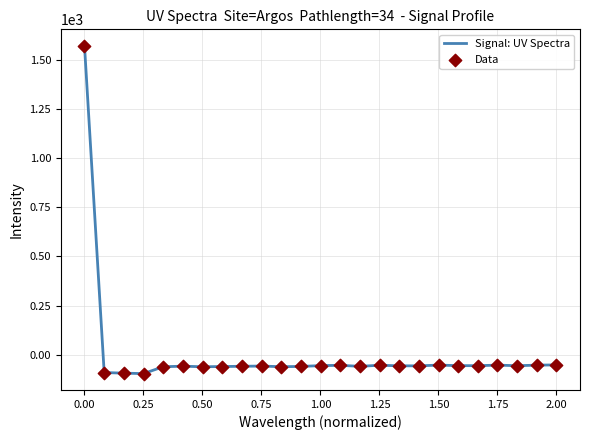

What is the difference between the maximum and minimum values?

1668.4